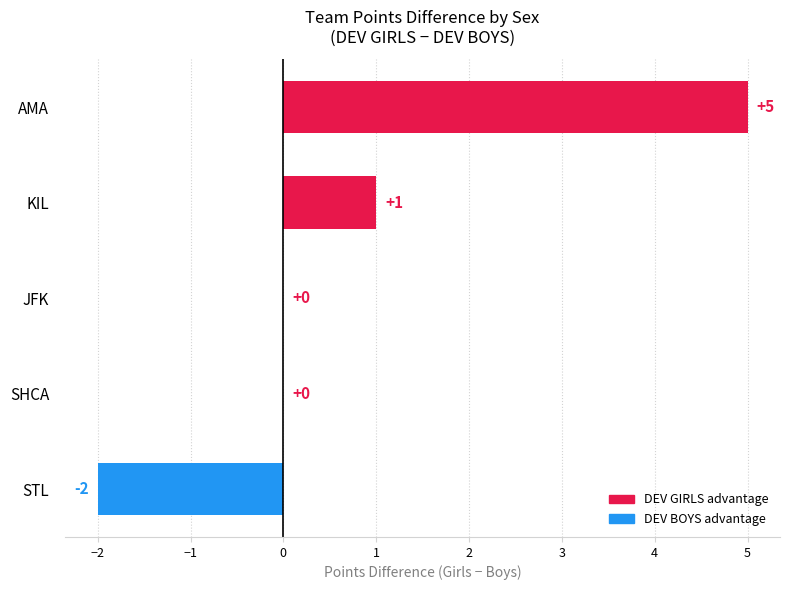

What is the sum of all values?

4